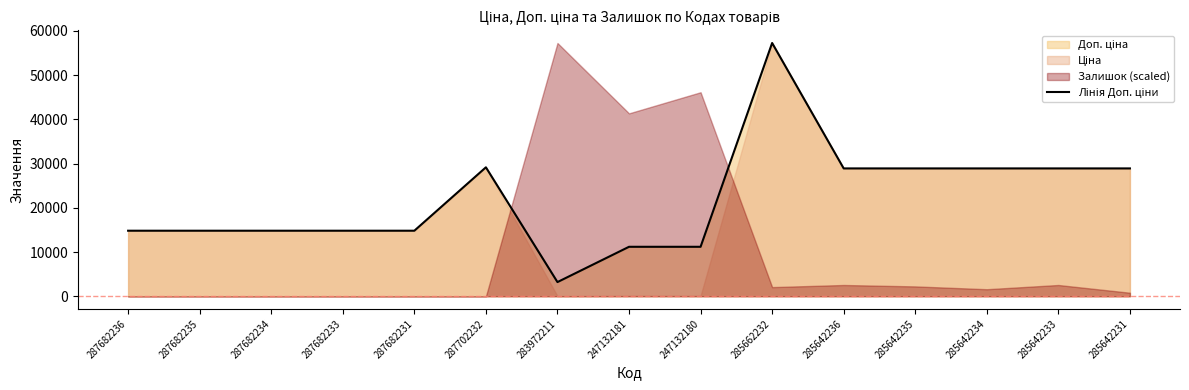

How many values are below 14817?

3